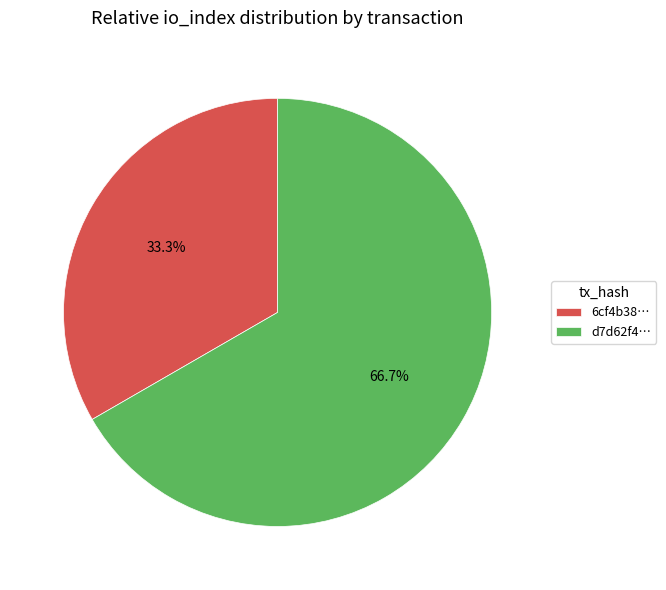

Is there any slice that represents more than half of the pie?

Yes